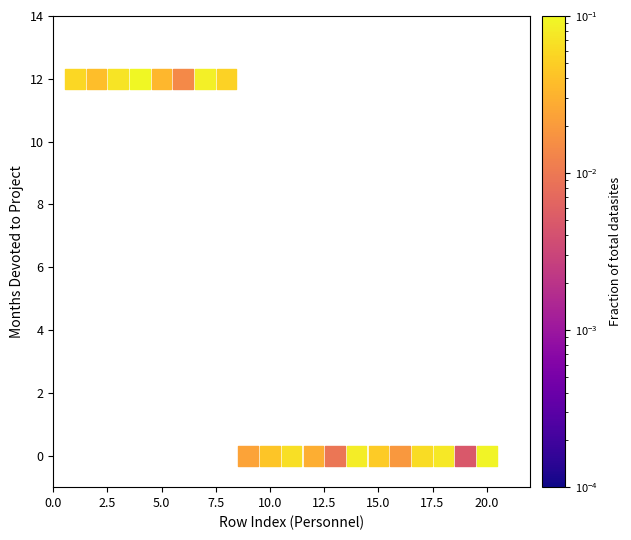

What is the range of Y values (max minus min)?

12